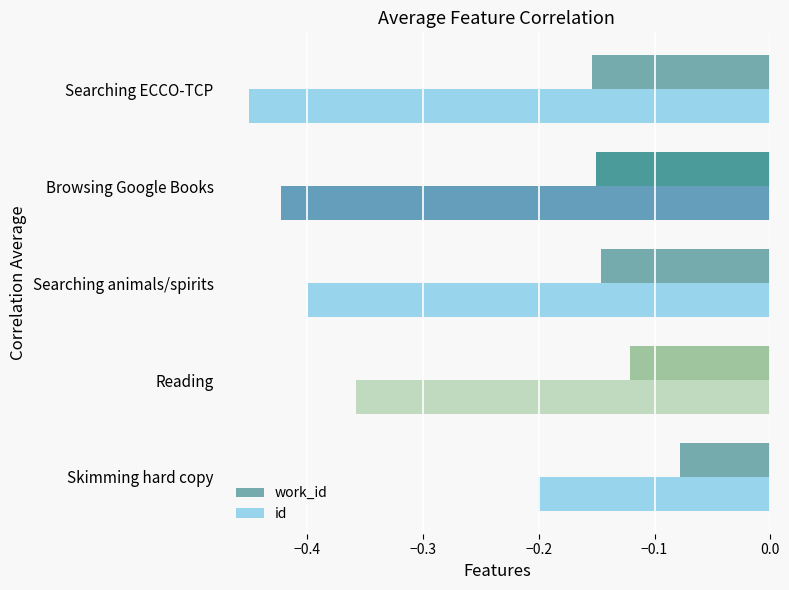

Which series has the largest range (max minus min)?

id